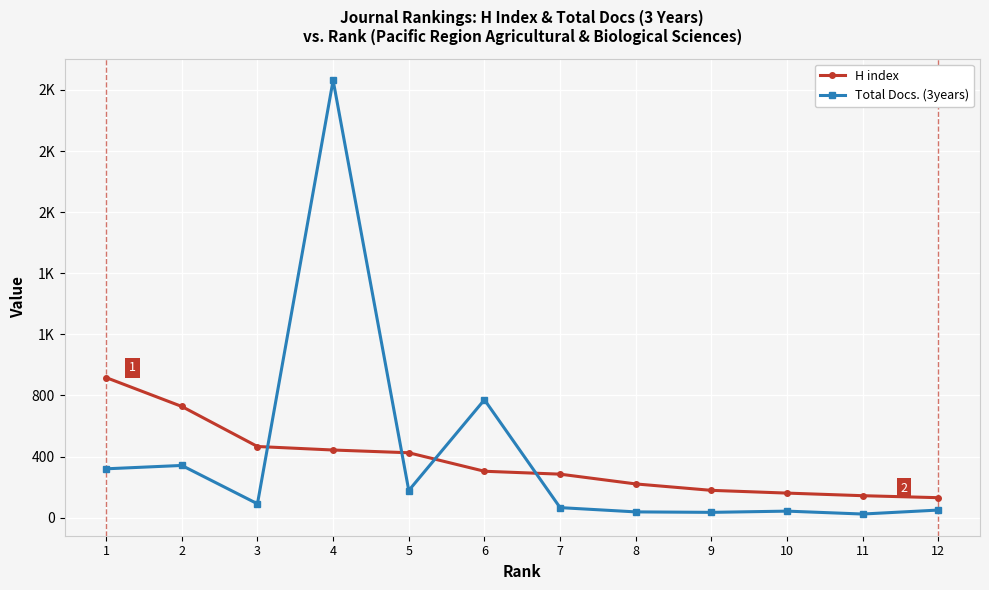

Reading left to right, what are all the values shown in this chart?

H index: 917	728	466	443	425	304	285	221	179	161	144	131
Total Docs. (3years): 320	342	91	2863	178	772	66	38	35	43	24	50